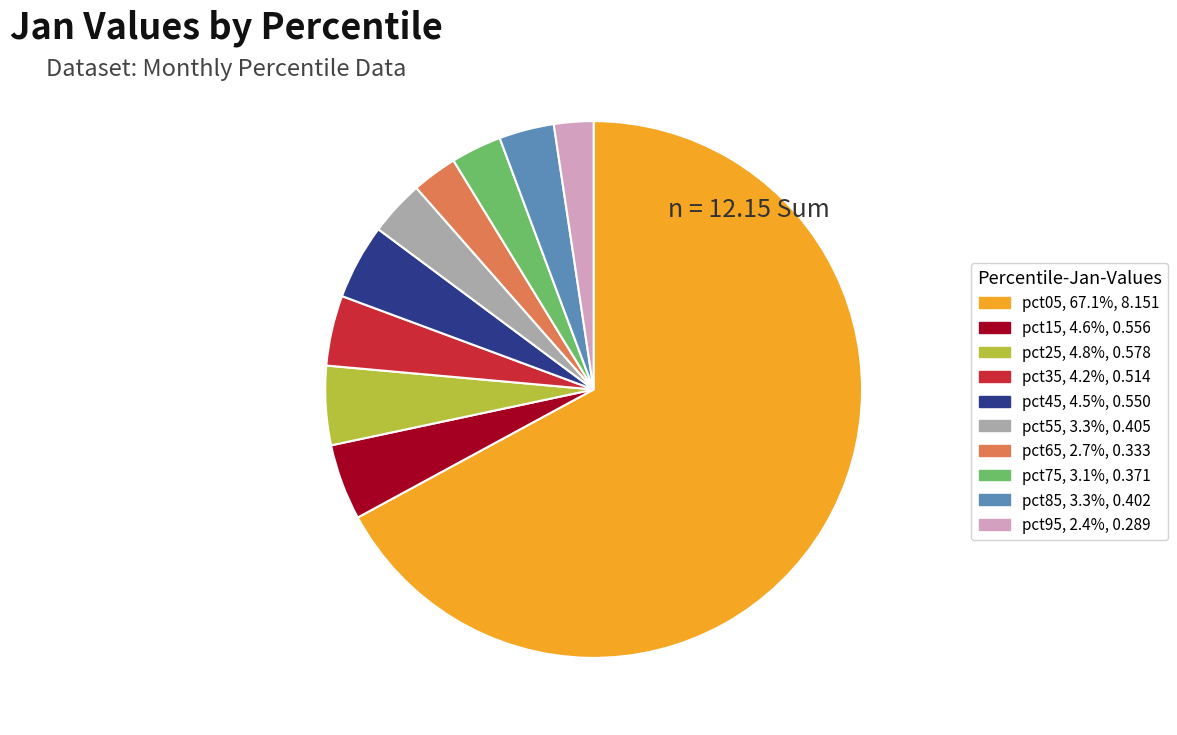

What is the majority slice?

pct05